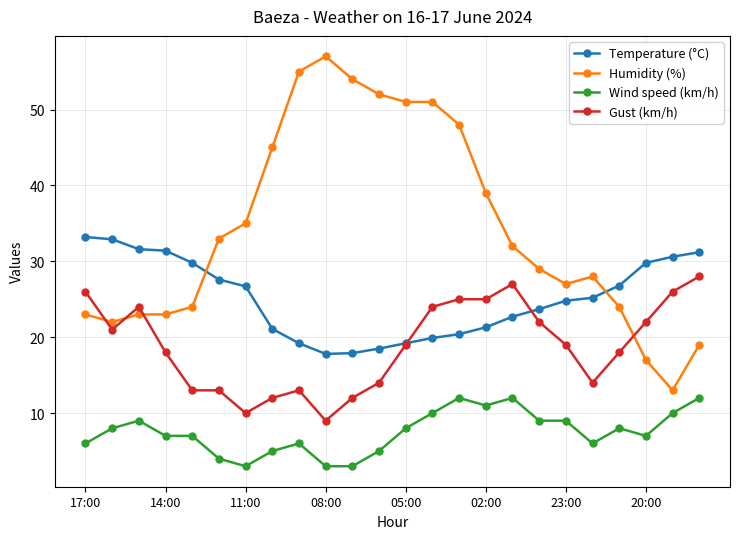

What is the value of the Humidity (%) point at the 12th from the left?

52.0